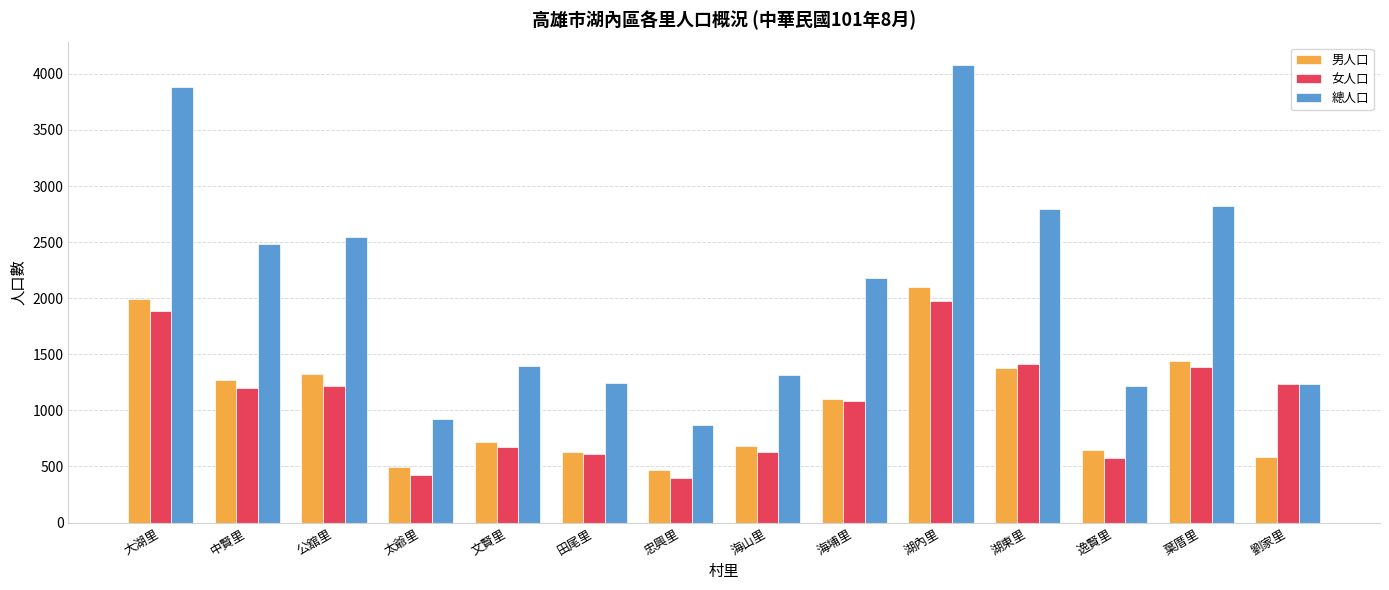

What is the total value across all series at 葉厝里?

5648